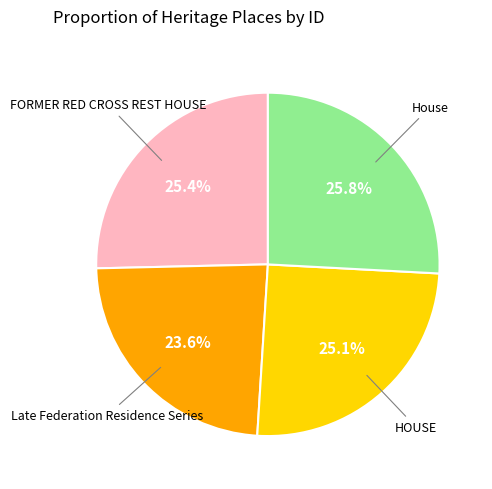

Does any single category account for the majority?

No